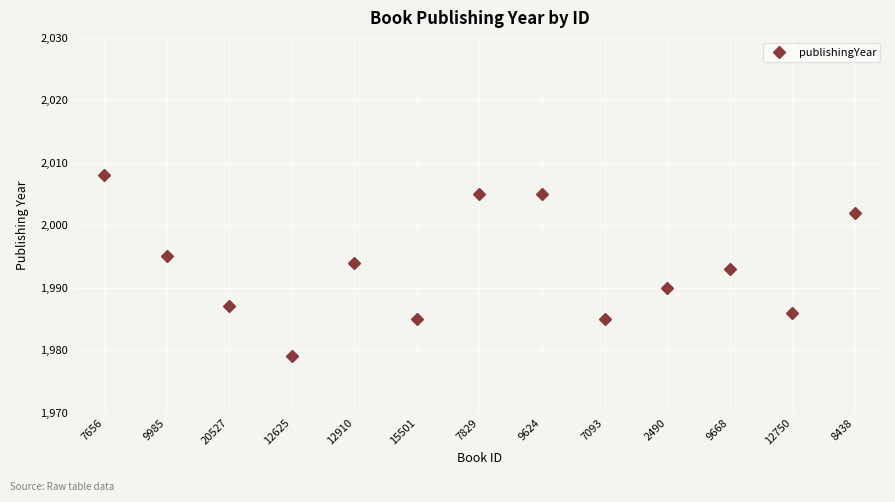

What position from the left is 12750?

12